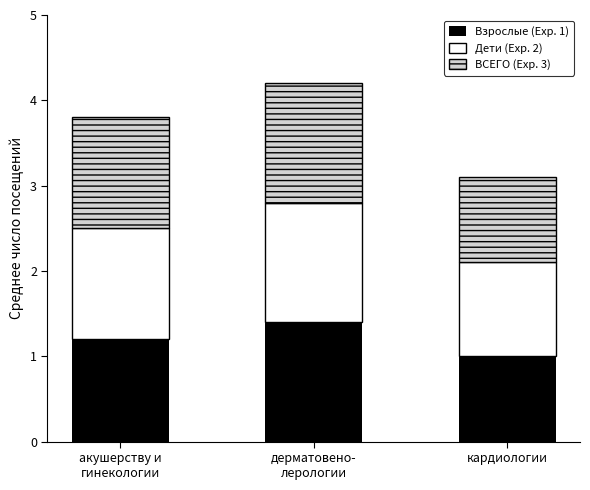

True or false: Взрослые (Exp. 1) has a value of 0.6 at кардиологии.

False